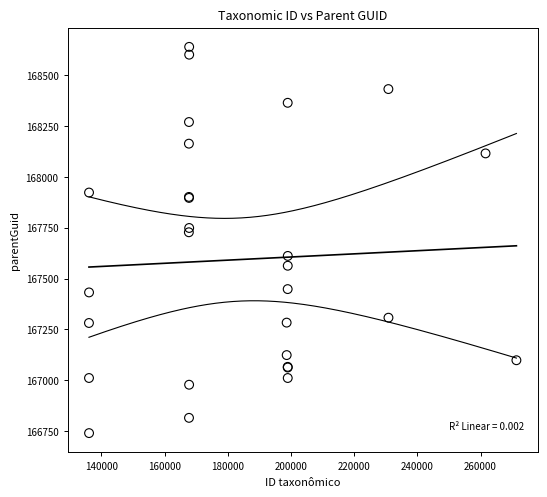

What Y value in the scatter plot is closest to 167689?

167727.5